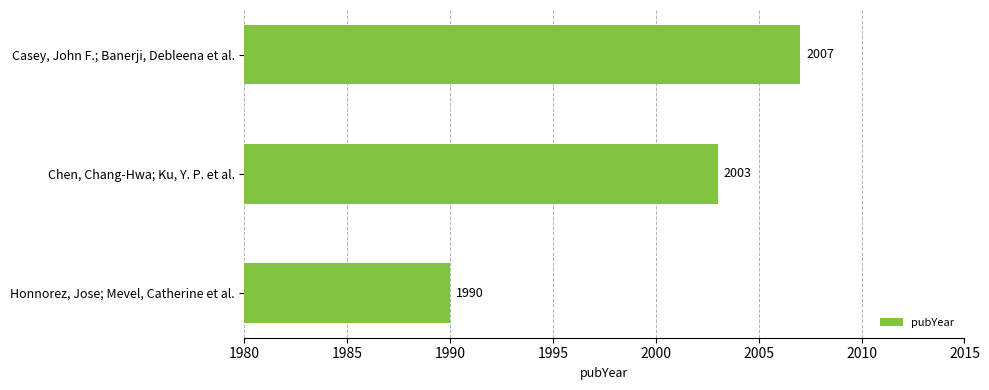

At which label is the value closest to 1998?

Chen, Chang-Hwa; Ku, Y. P. et al.